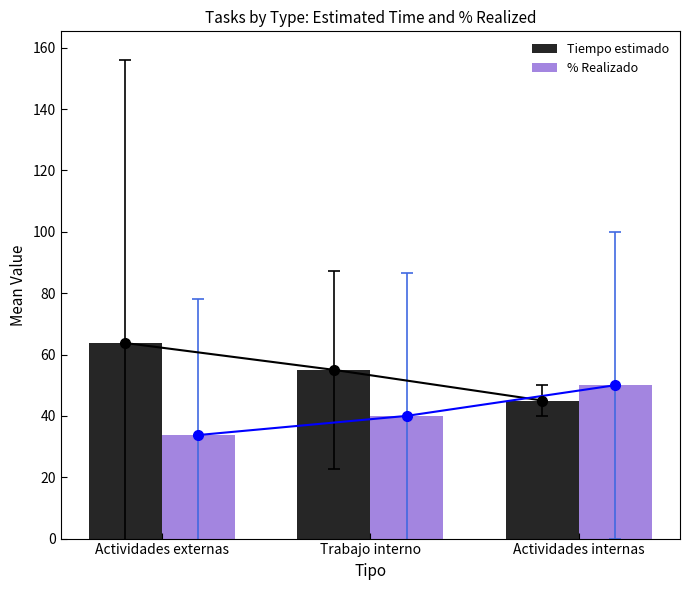

What is the total value across all series at Actividades externas?

97.5